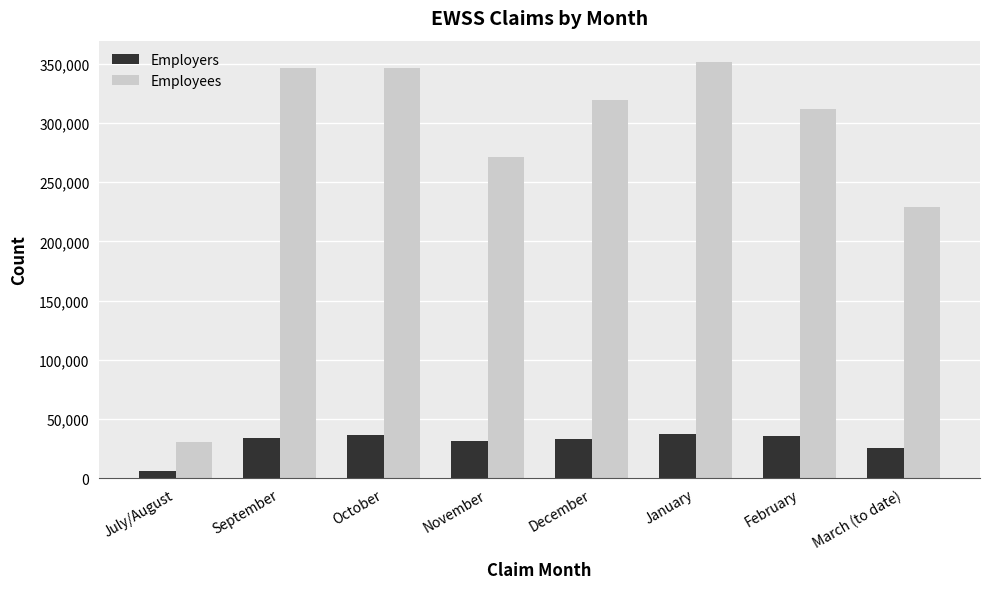

The value of Employees at February is 474067. True or false?

False